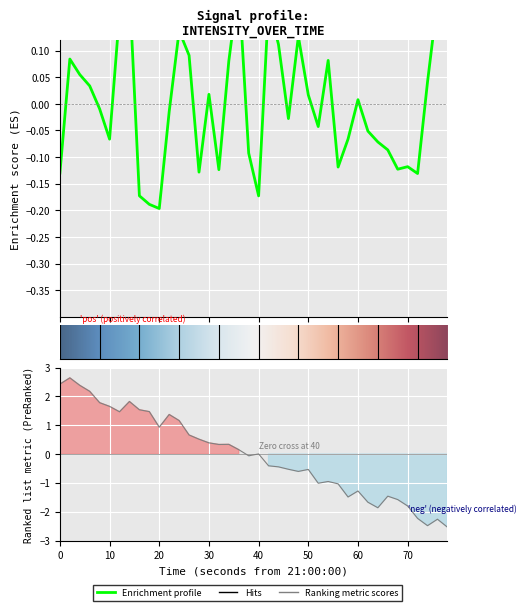

What is the label of the 31st point from the left?

60